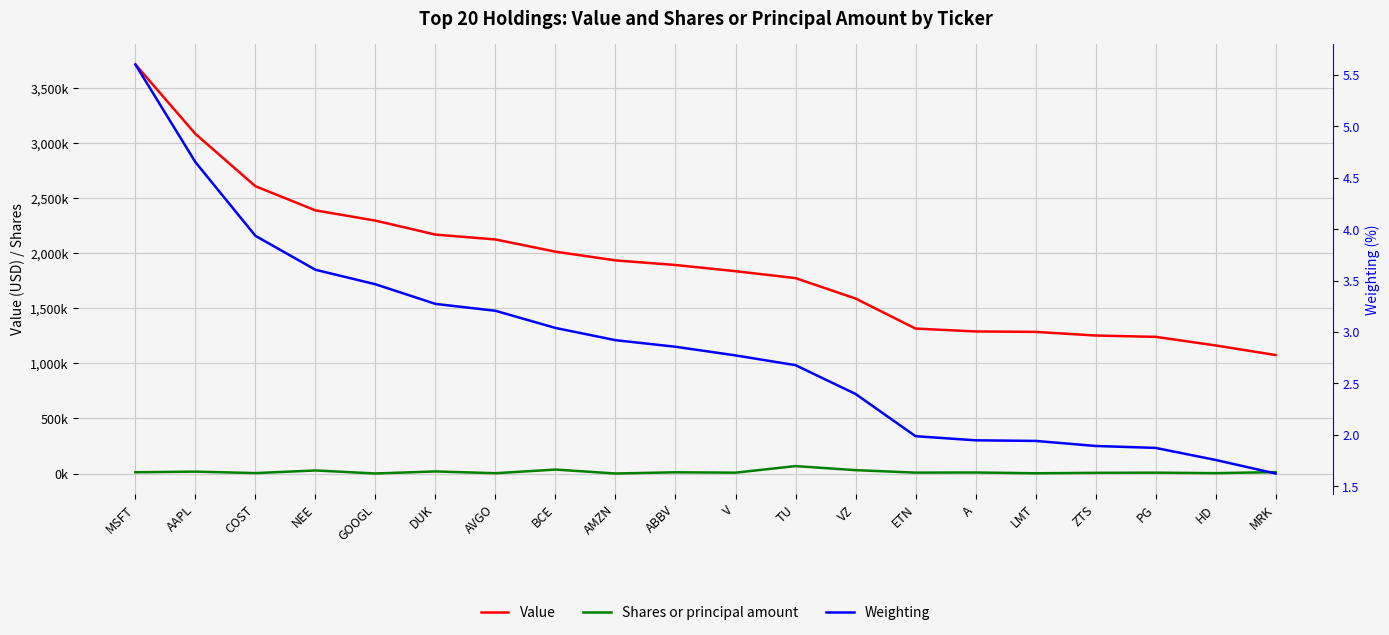

Is it true that Weighting equals 4.3 at DUK?

False